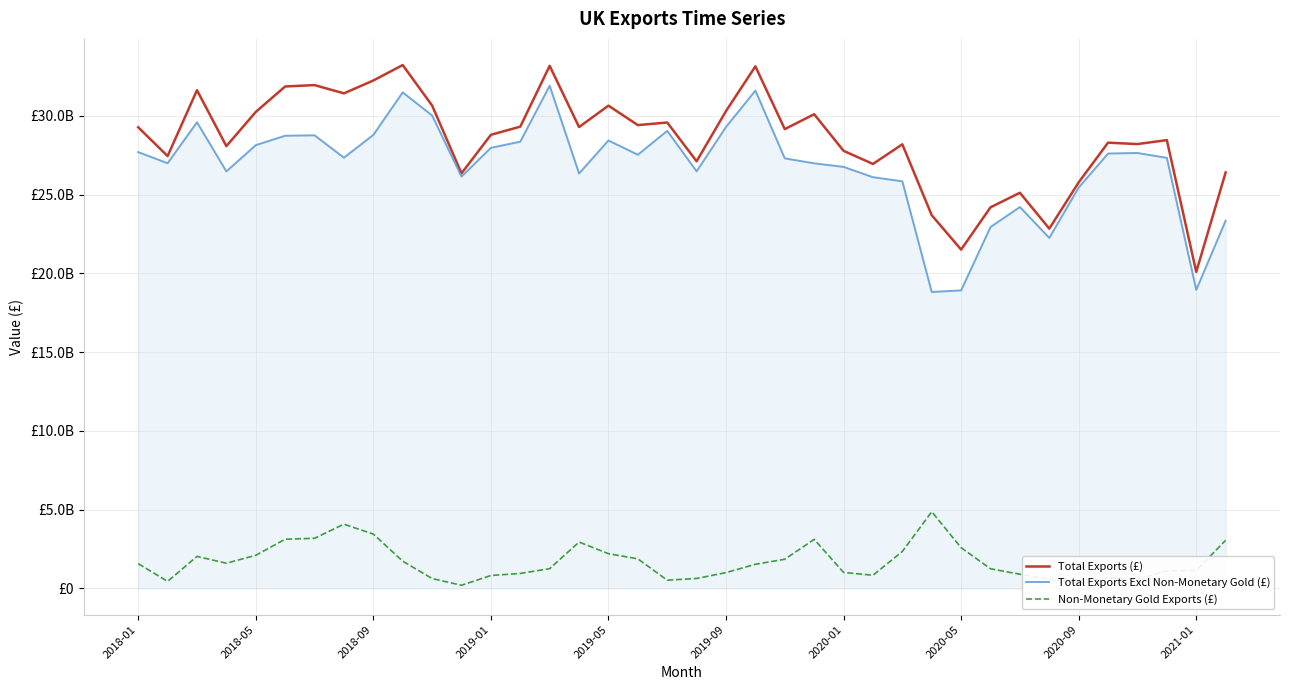

What are all the series names shown in the legend?

Total Exports (£), Total Exports Excl Non-Monetary Gold (£), Non-Monetary Gold Exports (£)